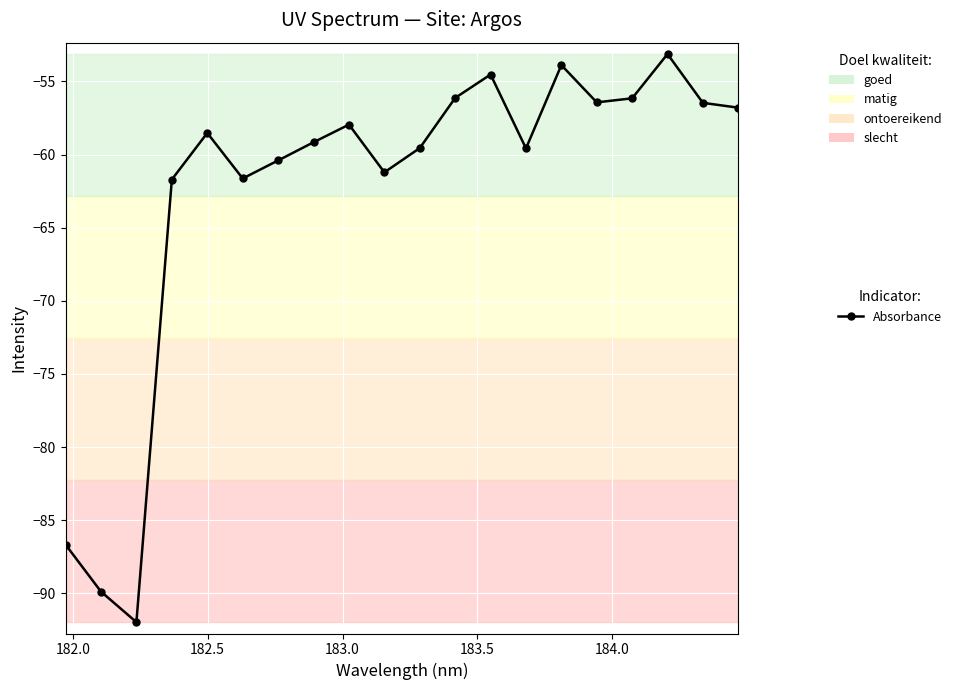

How many points are lower than both their immediate neighbors (excluding endpoints)?

5